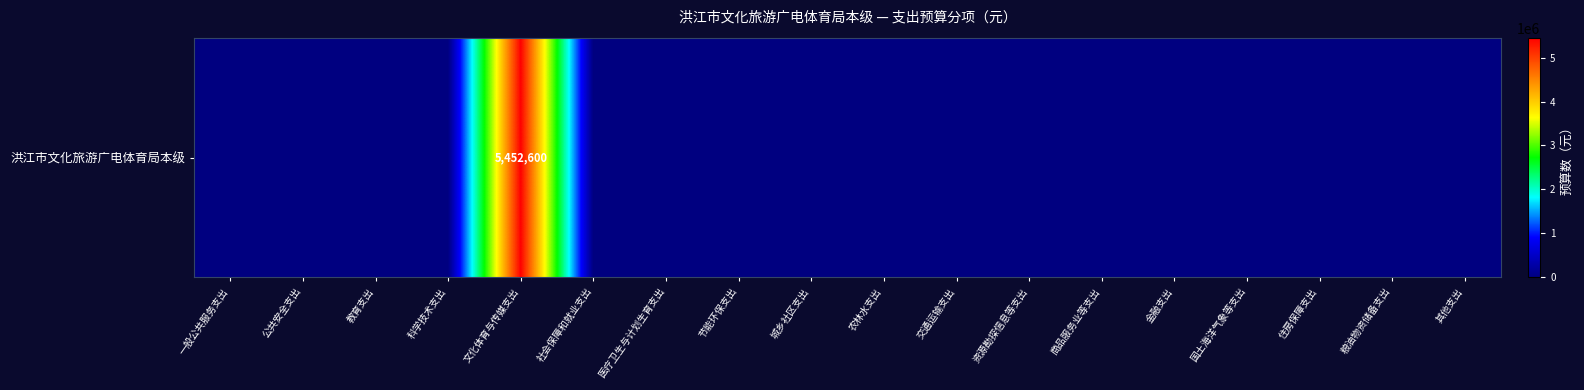

Count the number of categories in the chart.

18